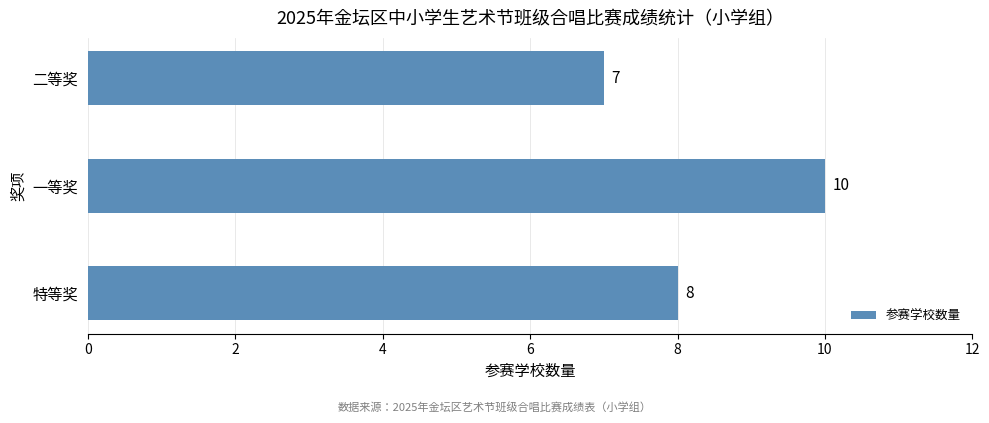

What is the difference between the values at 二等奖 and 一等奖?

3